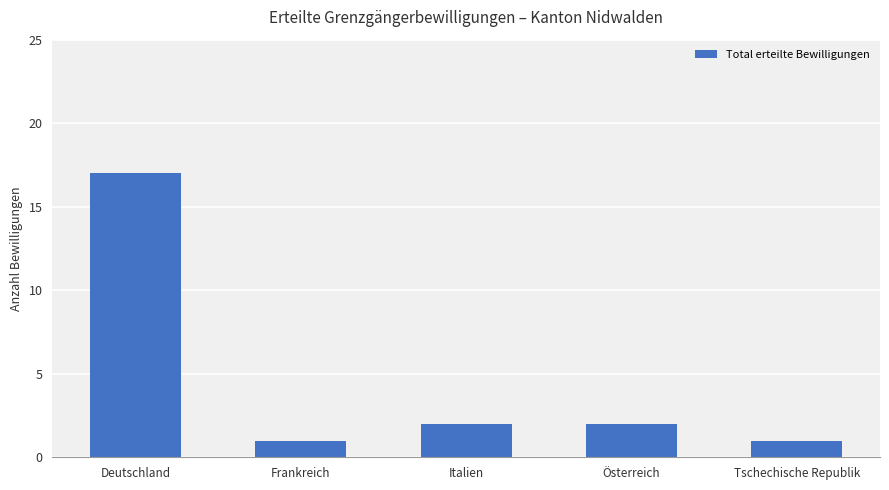

Are the bars grouped side by side (vs. stacked)?

No